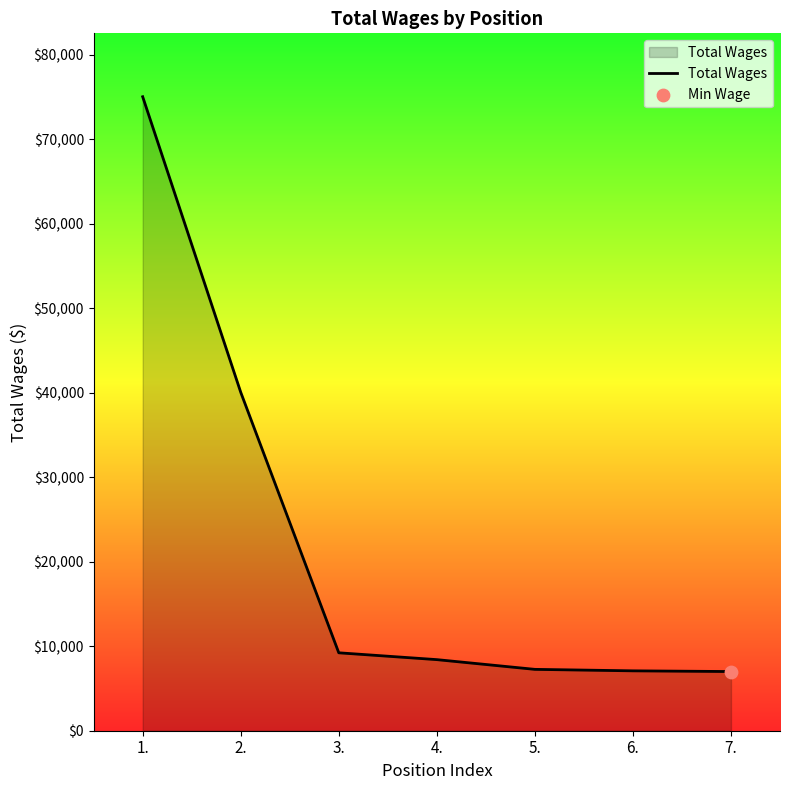

Which has a higher value, 5. or 3.?

3.